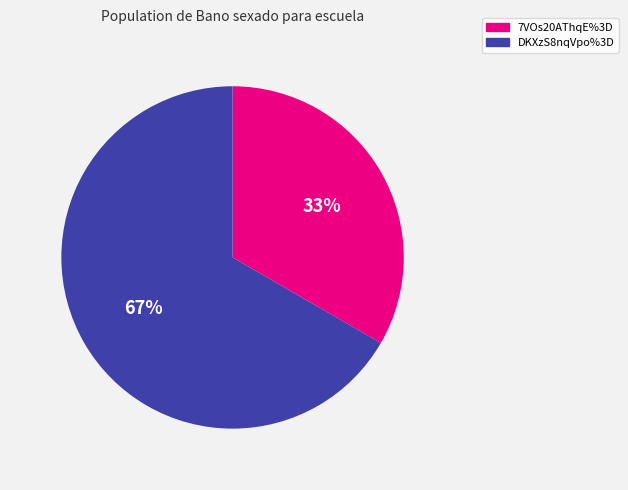

Is it true that DKXzS8nqVpo%3D is 67% of the pie?

True